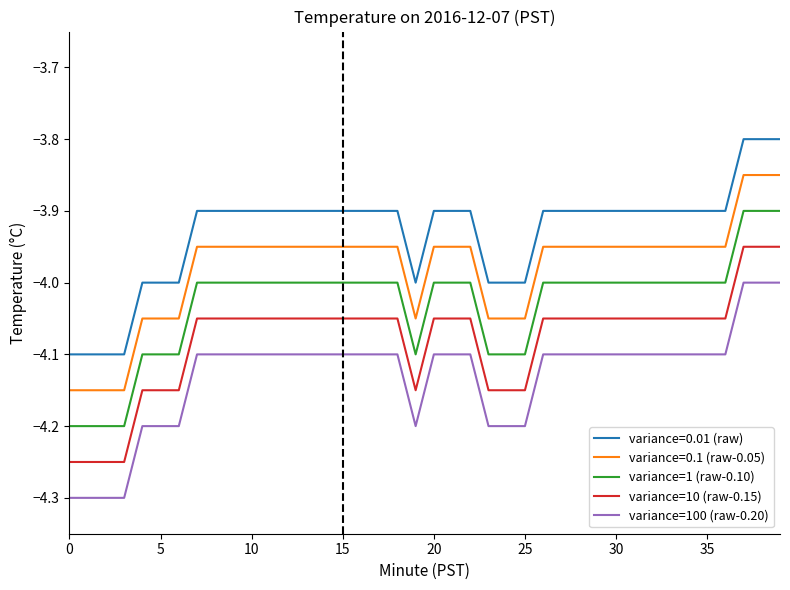

Which series has the largest total across all categories?

variance=0.01 (raw)